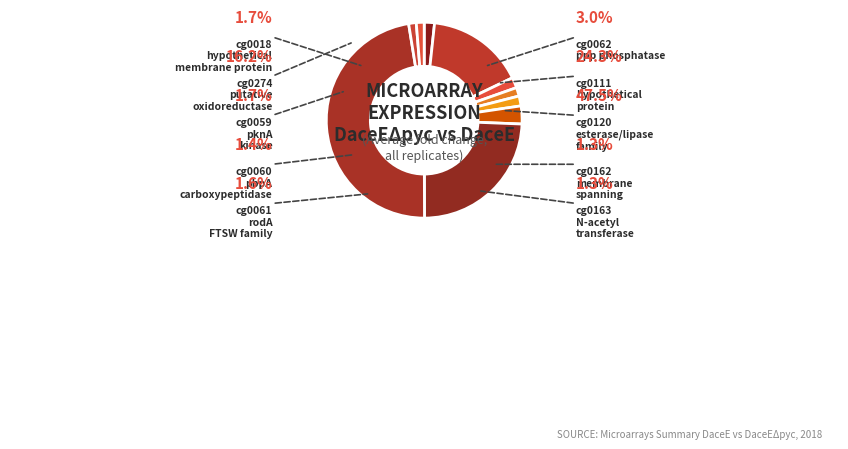

What is the total percentage of cg0061 rodA FTSW family and cg0111 hypothetical protein?

21.4%